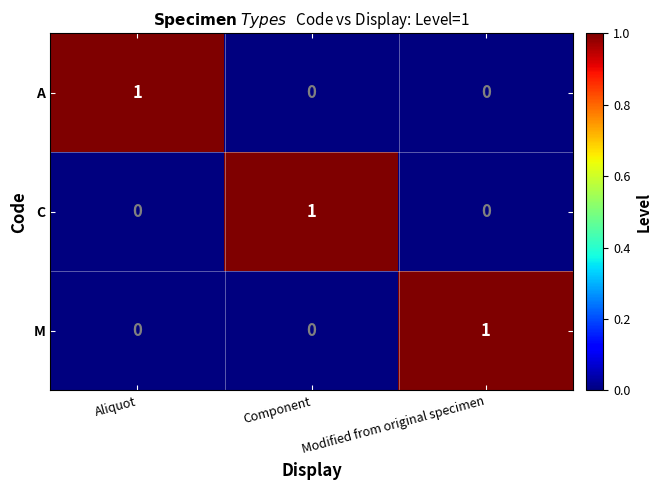

Is the value of M at Aliquot greater than the value of C at Component?

No